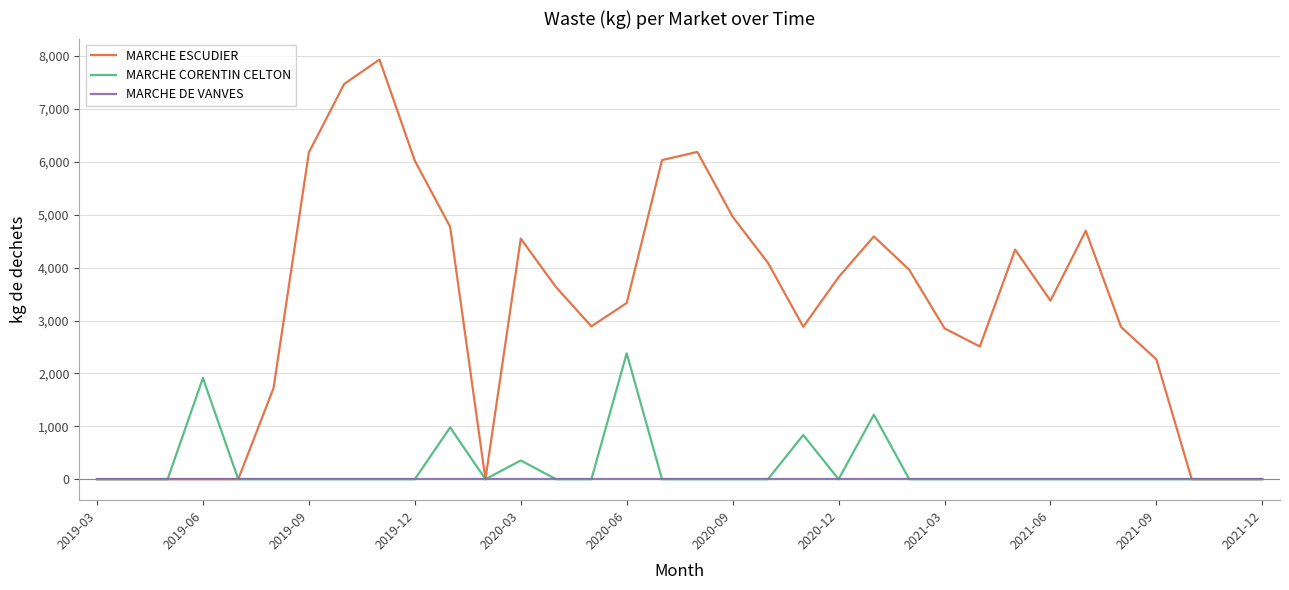

What is the maximum value shown in the chart?

7933